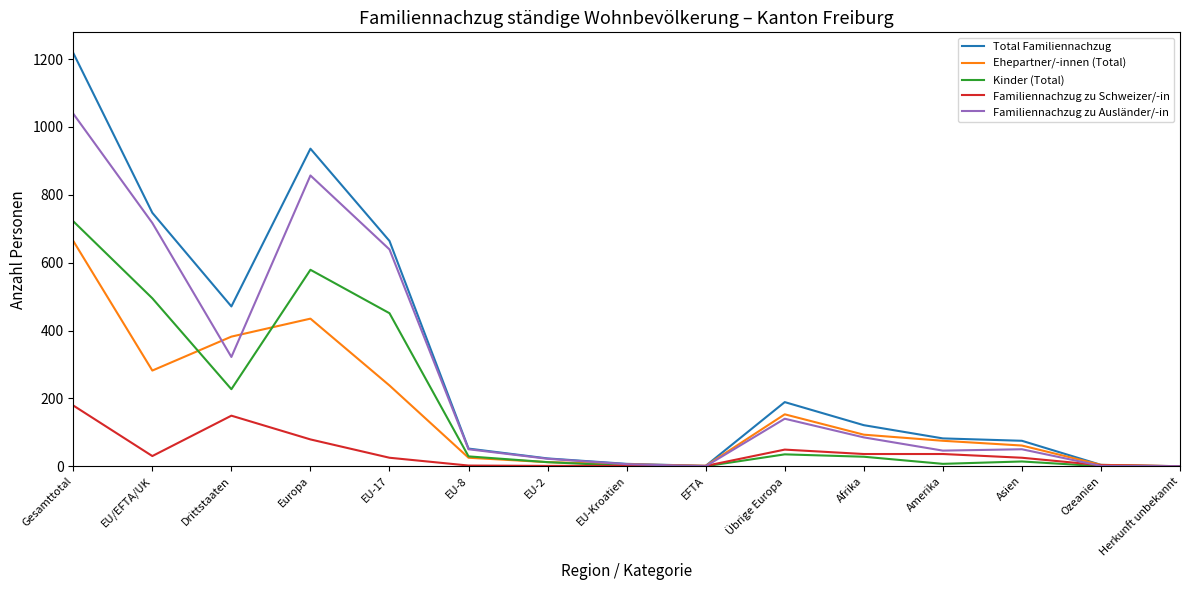

Rank the series by their maximum value, from highest to lowest.

Total Familiennachzug, Familiennachzug zu Ausländer/-in, Kinder (Total), Ehepartner/-innen (Total), Familiennachzug zu Schweizer/-in